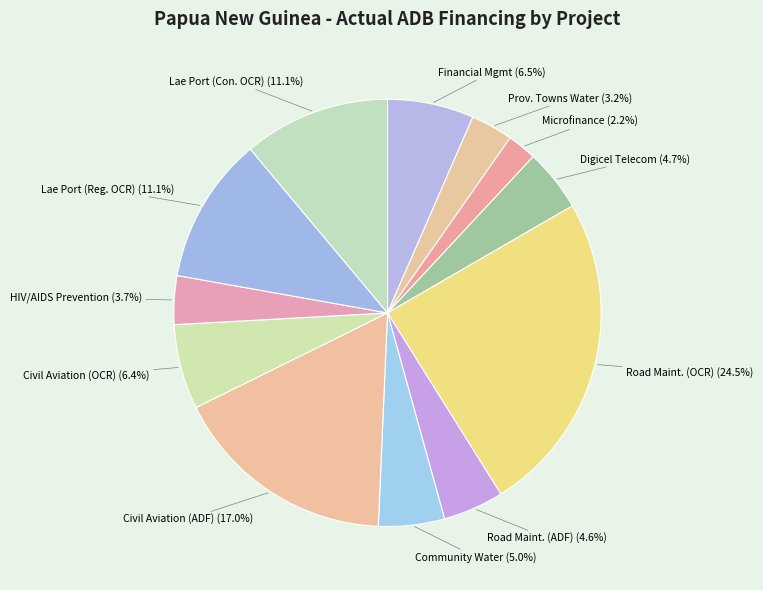

To the nearest percent, what is the average slice percentage?

8%